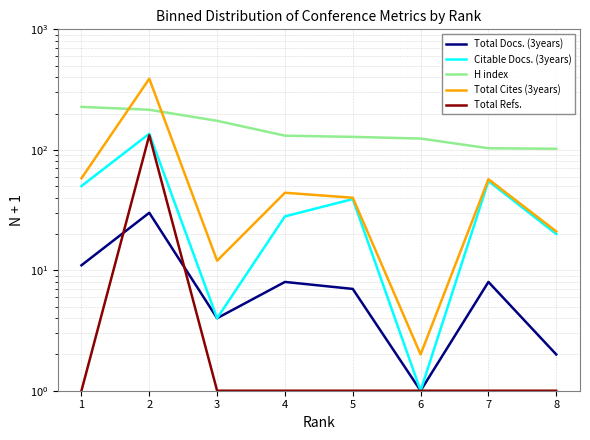

What is the sum of the Total Refs. values at 3 and 7?

2